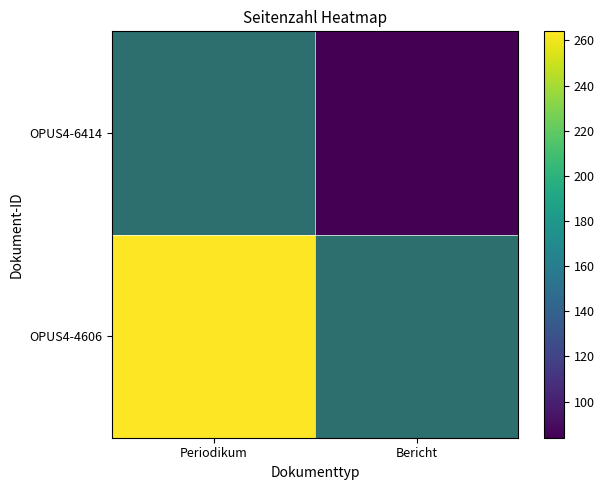

Rank the series at Bericht from lowest to highest value.

OPUS4-4606, OPUS4-6414